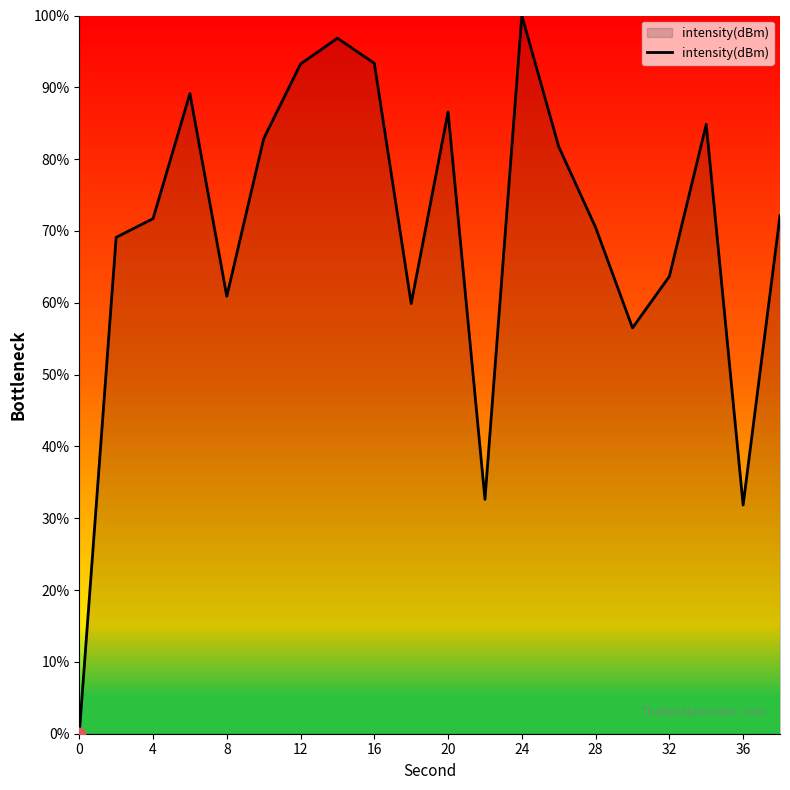

What is the maximum value shown in the chart?

100.0